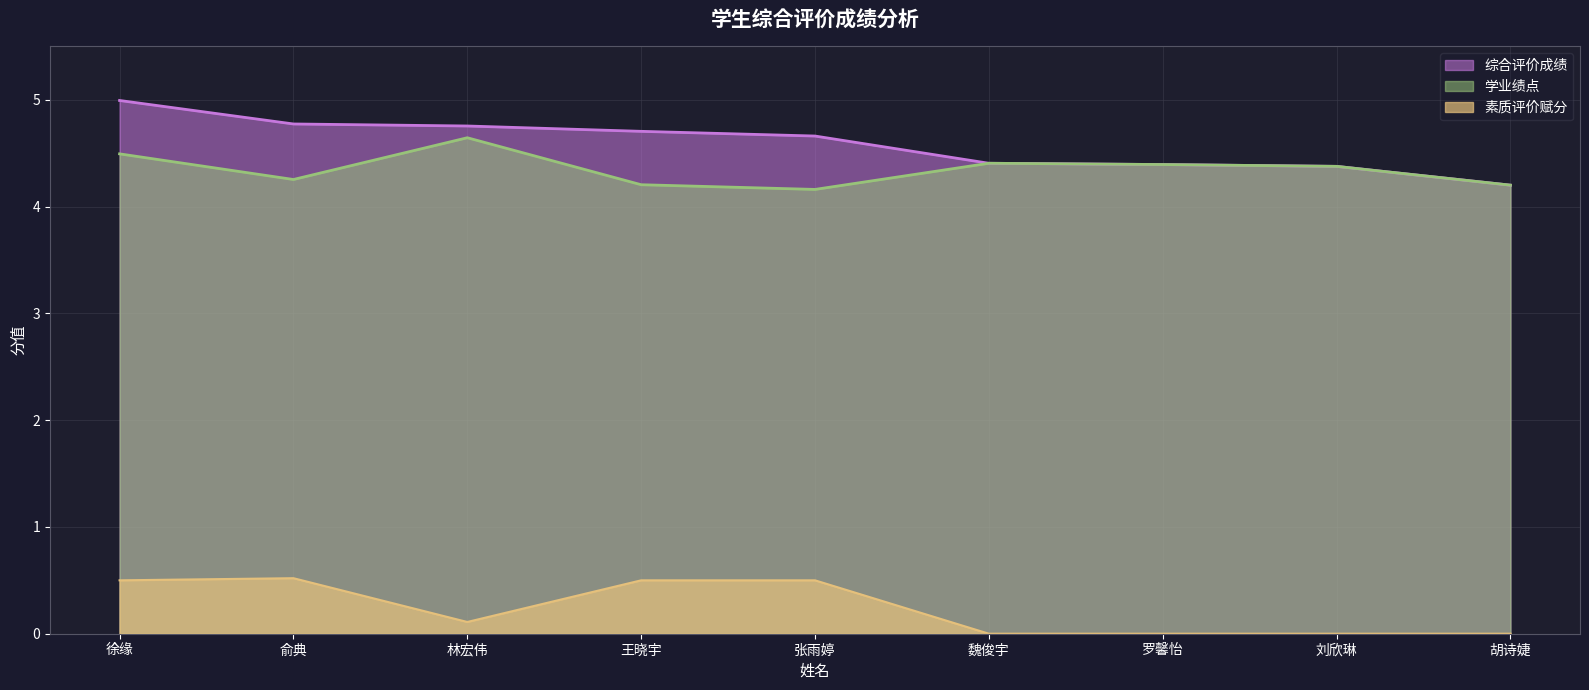

Rank the series at 张雨婷 from lowest to highest value.

素质评价赋分, 学业绩点, 综合评价成绩